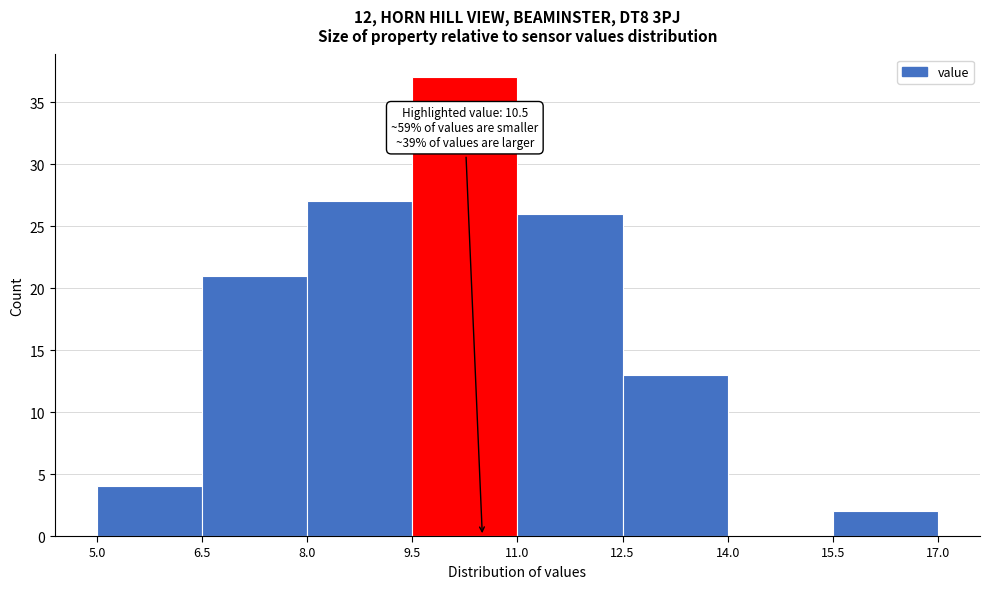

Over which range of the x-axis is the bar tallest?

9.5 to 11.0